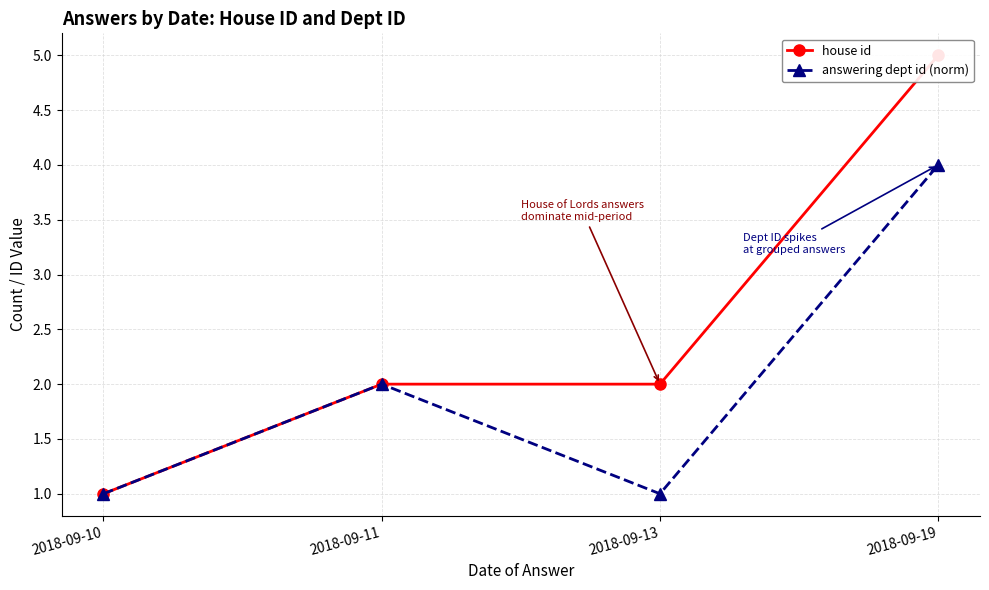

True or false: house id and answering dept id (norm) intersect in this chart.

False